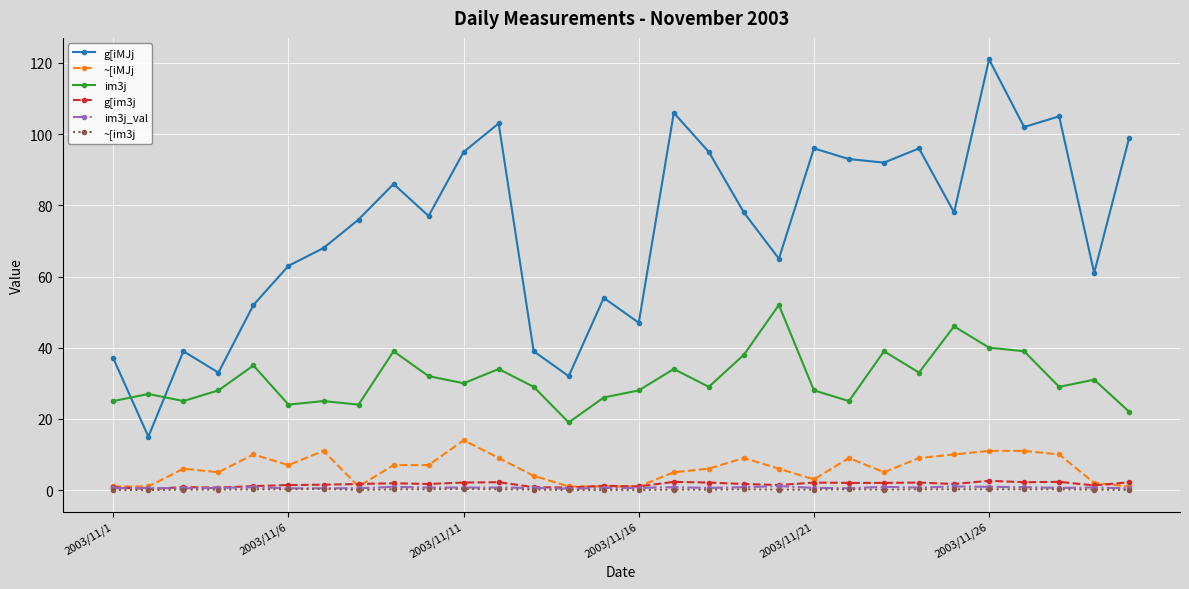

True or false: im3j_val has more than 1 points higher than both neighbors.

True